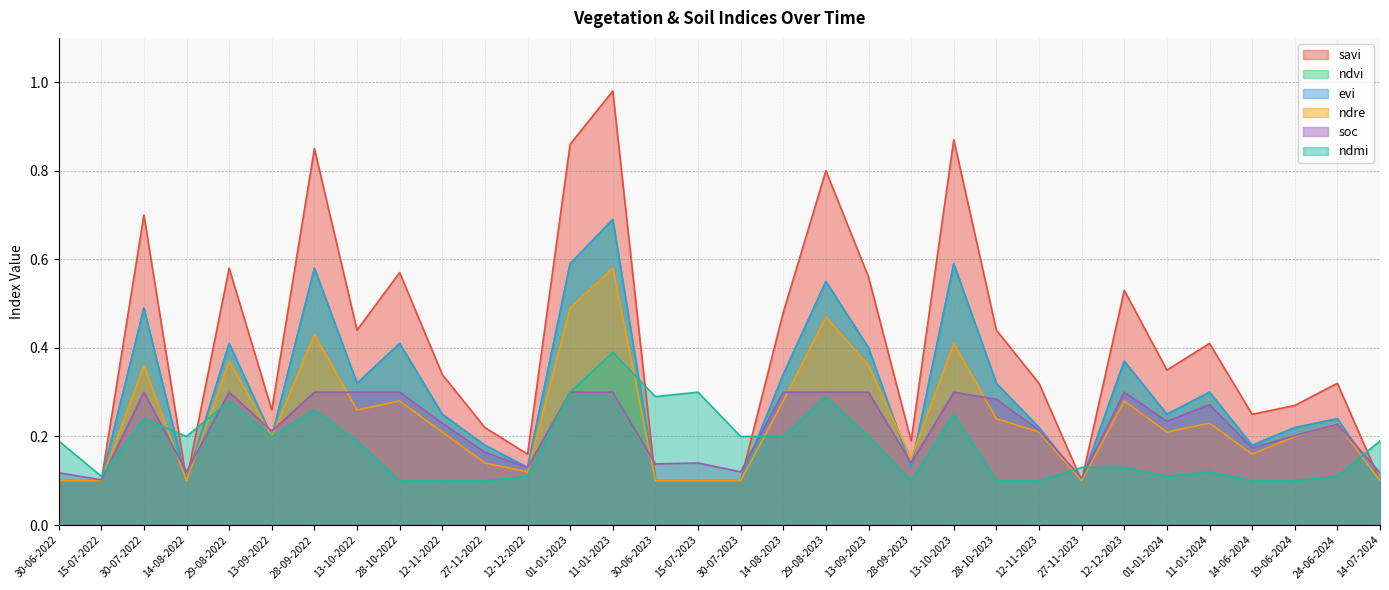

Is it true that evi equals 0.6 at 28-09-2022?

True